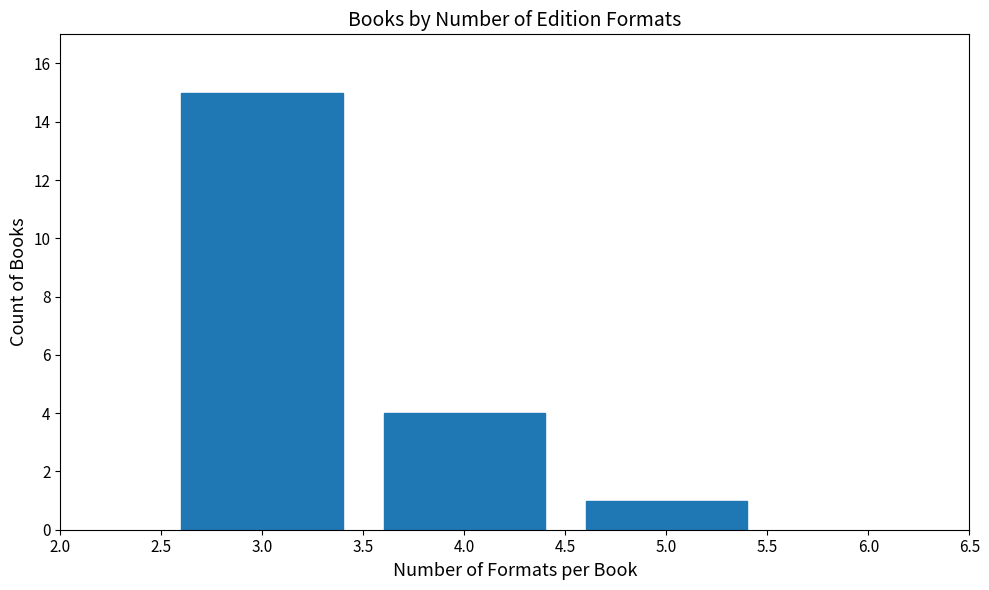

Reading left to right, list every bar in this chart as the range it spans on the x-axis followed by its height. The values are not printed on the chart, so give them approximately, as read against the axis.

2.5 to 3.5: 15
3.5 to 4.5: 4
4.5 to 5.5: 1